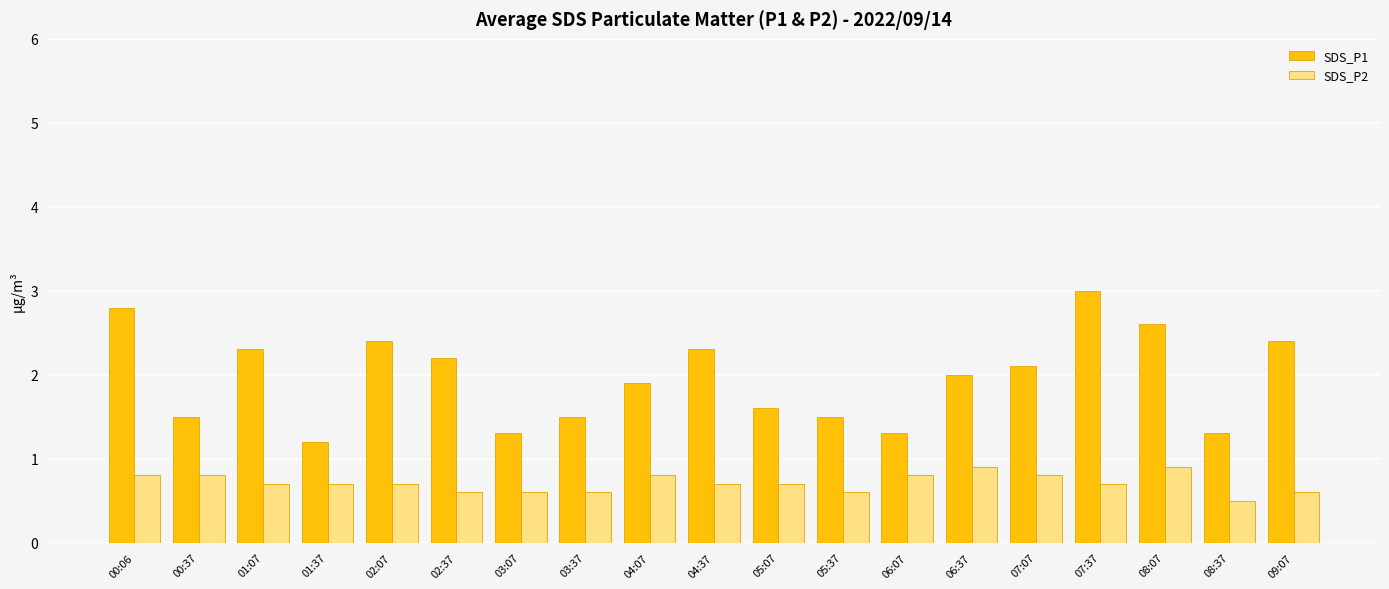

Which category has the highest value across all series?

07:37